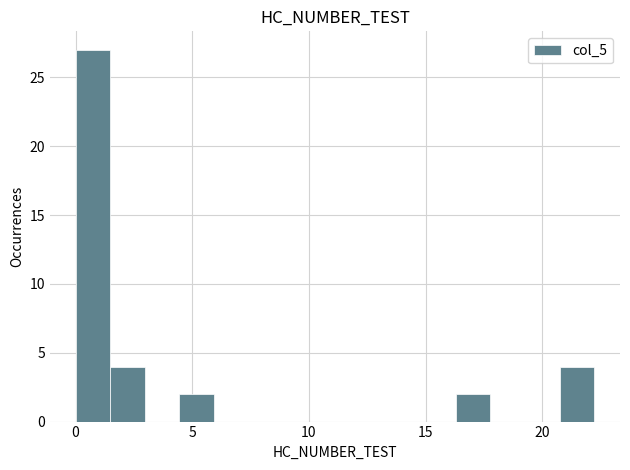

Read against the x-axis, roughly where is the centre of the tallest bar?

1.0